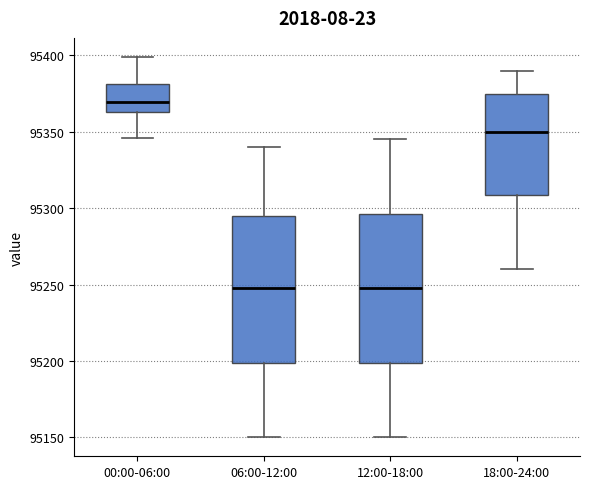

Where is the upper edge of the box for 18:00-24:00 on the y-axis? The values are not printed on the chart, so give them approximately, as read against the axis.

95375